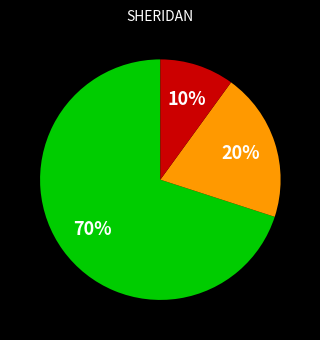

Is there any slice that represents more than half of the pie?

Yes